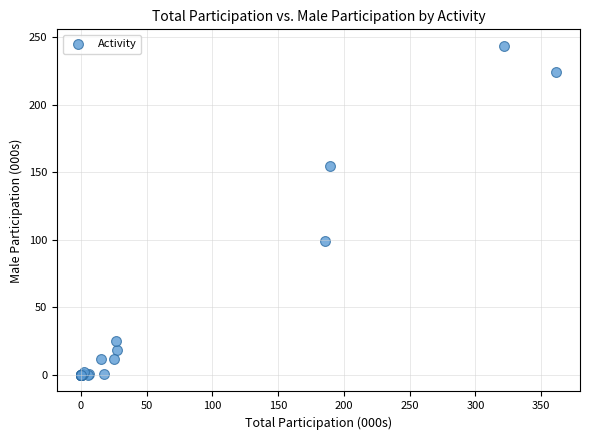

What Y value in the scatter plot is closest to 121?

99.0